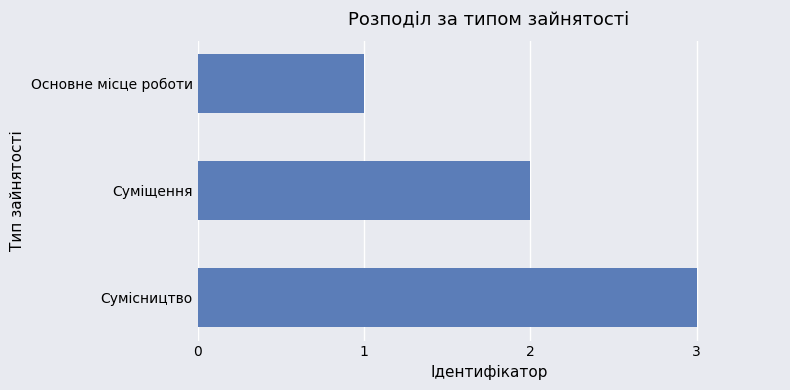

What is the difference between the maximum and second lowest values?

1